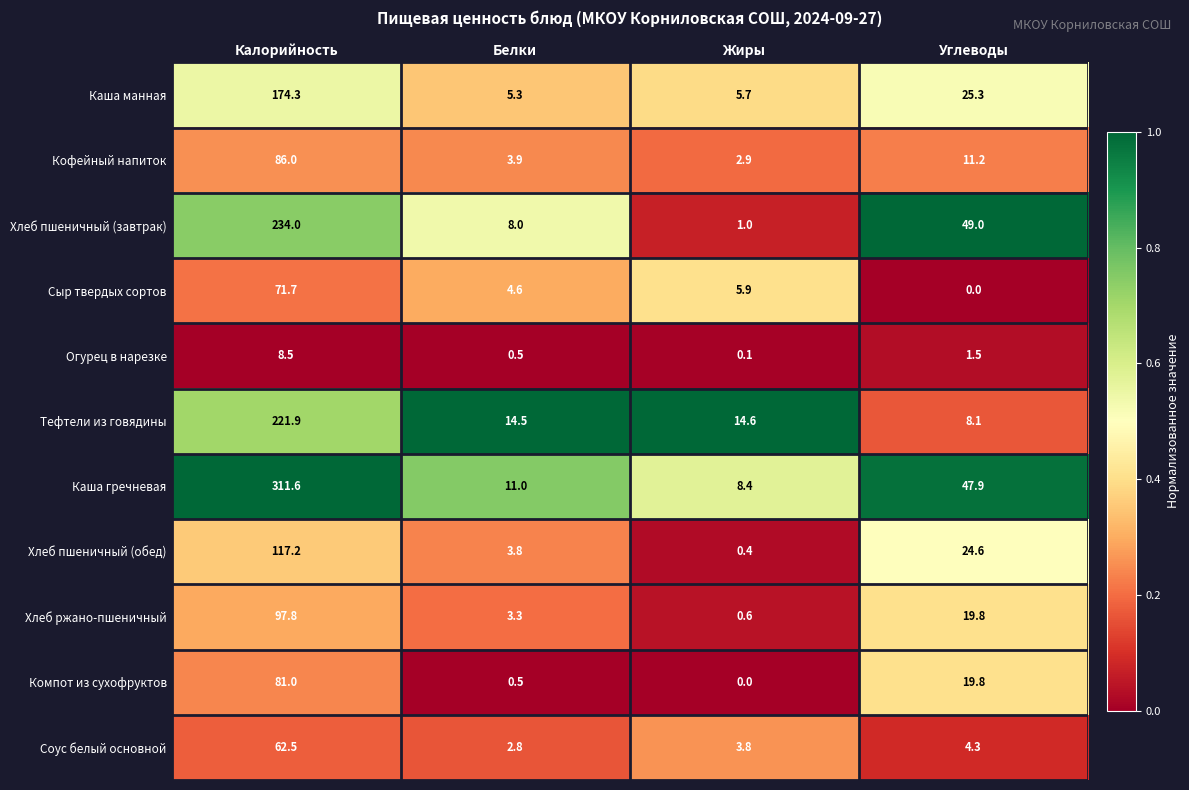

What is the highest value of the Каша гречневая series?

311.6